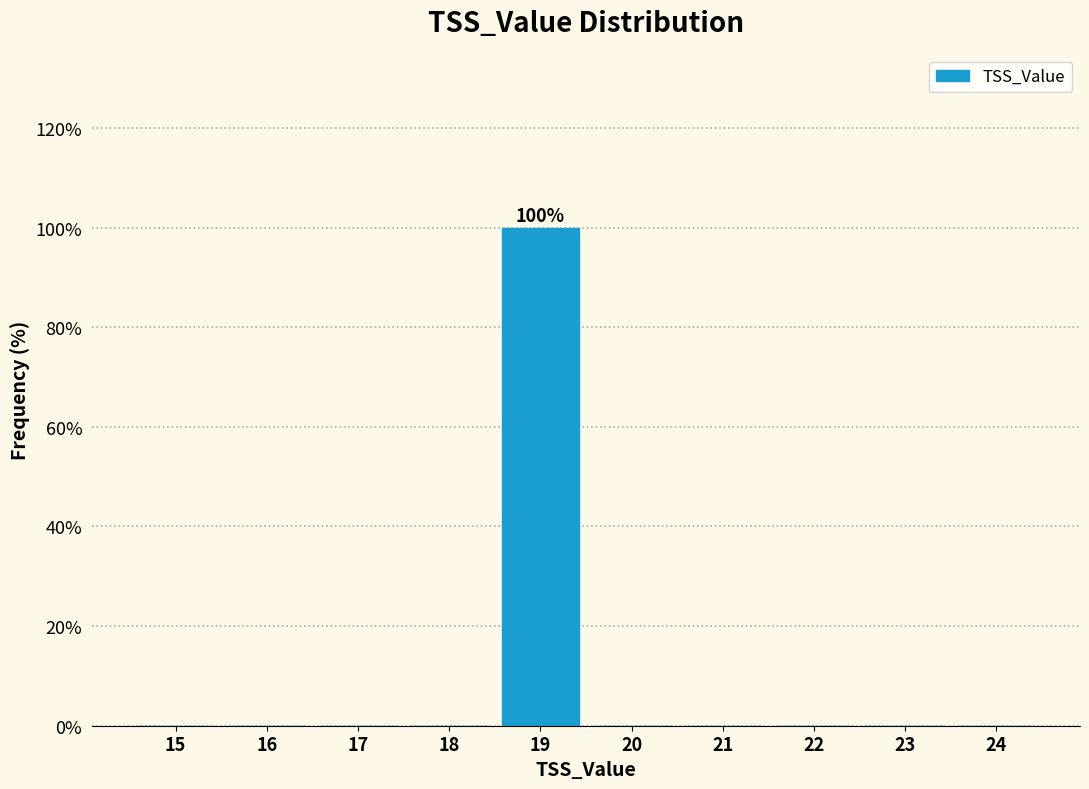

Reading right to left, what are all the values shown in this chart?

24=0	23=0	22=0	21=0	20=0	19=100	18=0	17=0	16=0	15=0